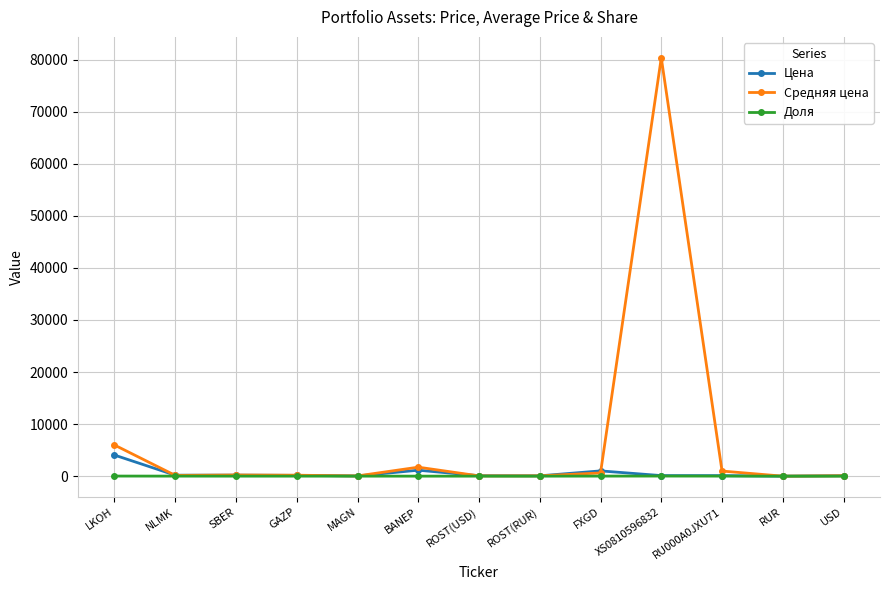

How many distinct data groups are displayed?

3